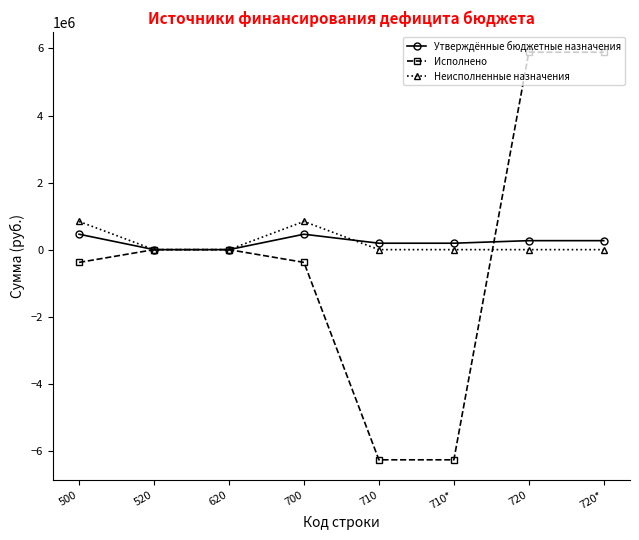

Which series ends up on top after the final intersection of Утверждённые бюджетные назначения and Исполнено?

Исполнено